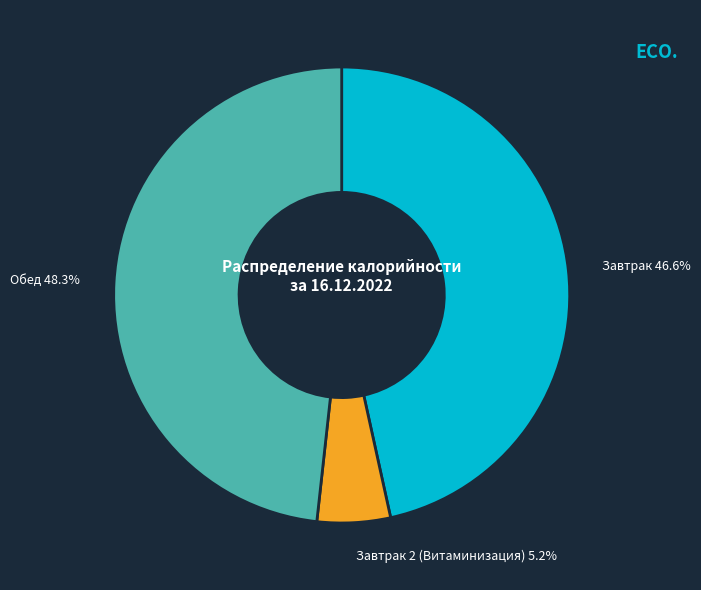

Is Обед the majority of the pie?

No